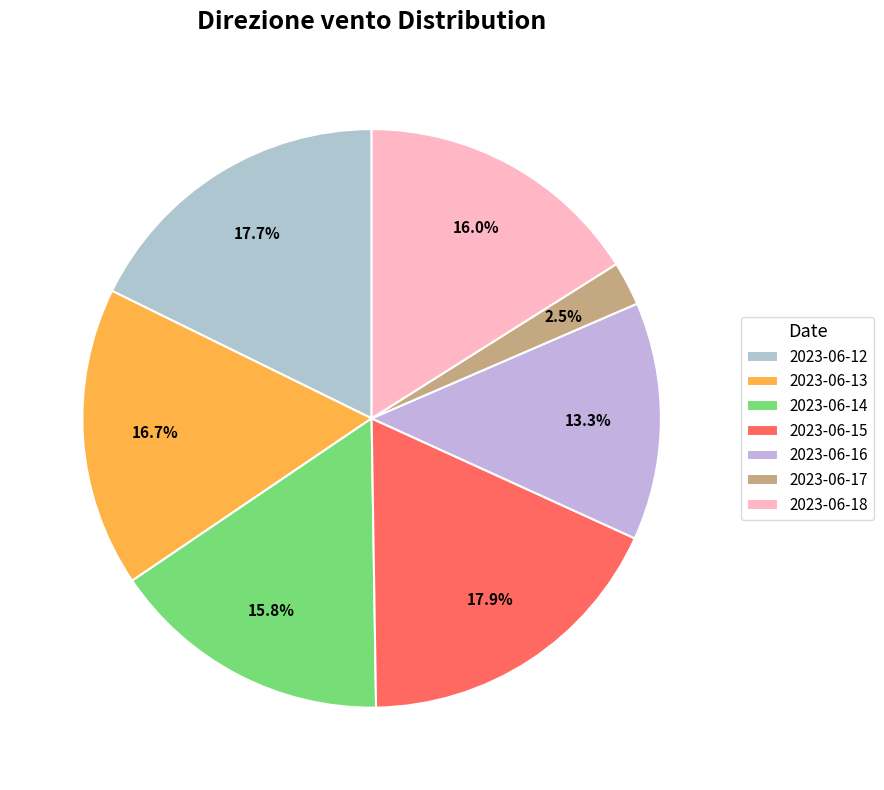

The 2023-06-12 slice represents 11% of the pie. True or false?

False